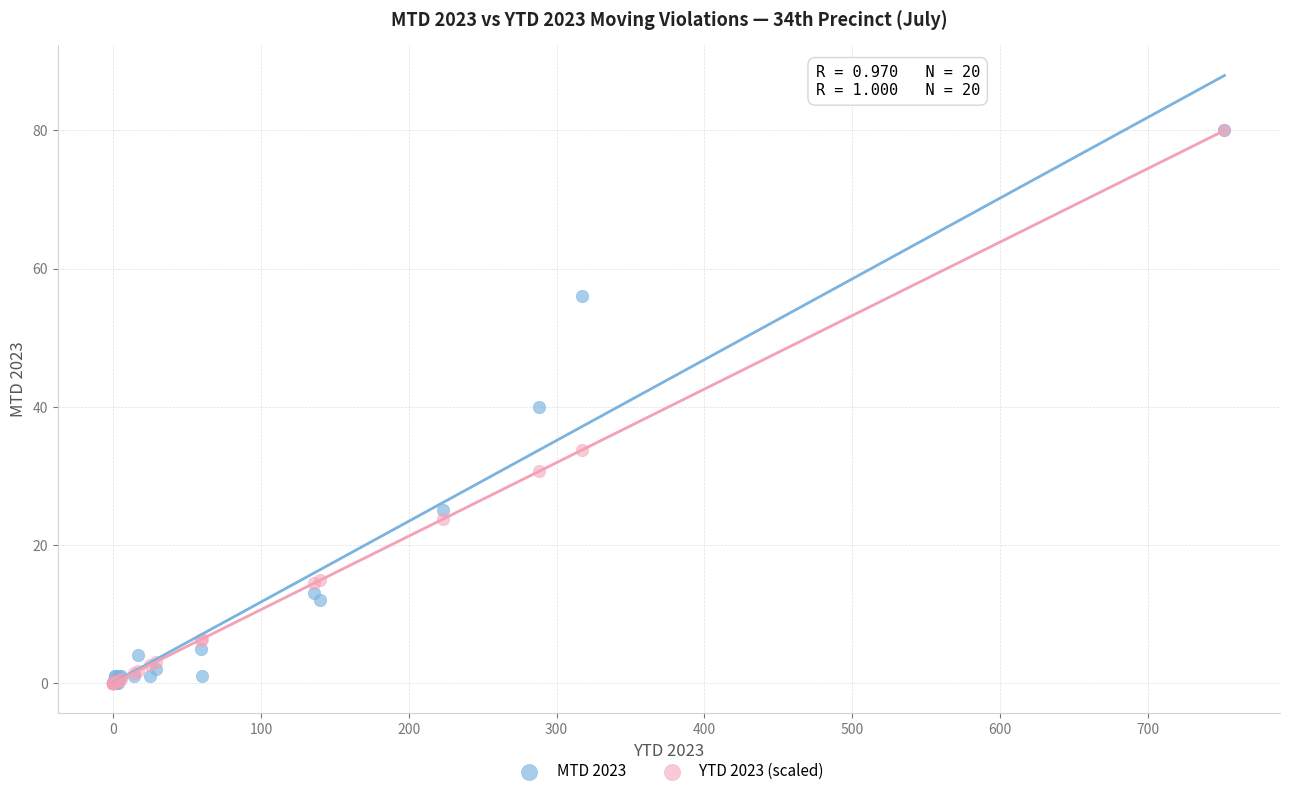

What are all the series names shown in the legend?

MTD 2023, YTD 2023 (scaled)